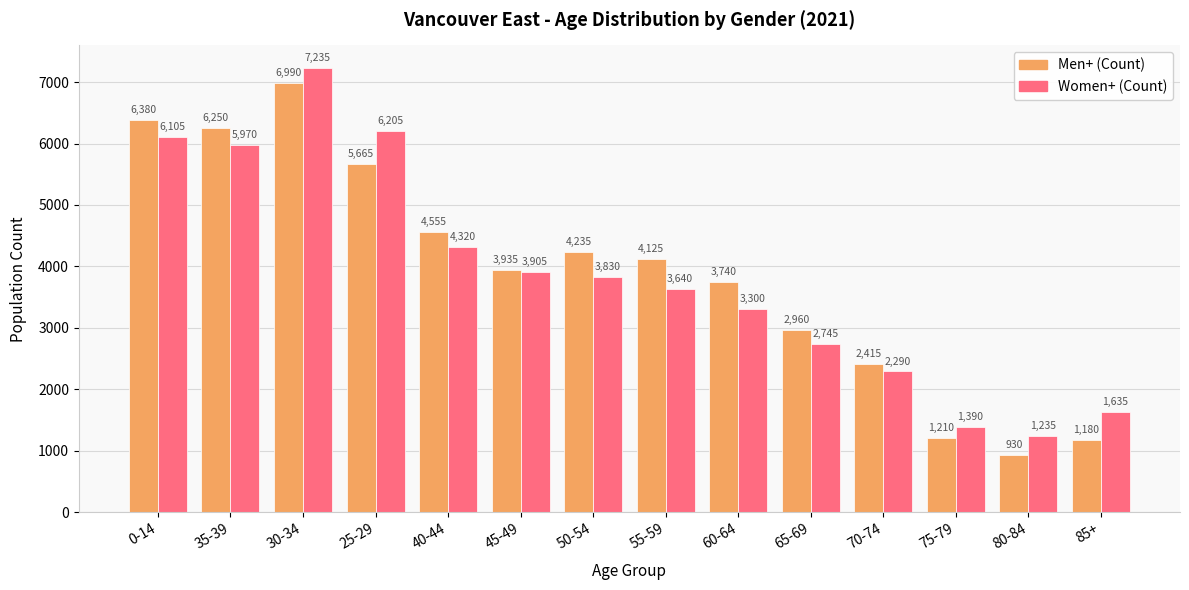

Reading left to right, list all the values displayed in this chart.

Men+ (Count): 6380	6250	6990	5665	4555	3935	4235	4125	3740	2960	2415	1210	930	1180
Women+ (Count): 6105	5970	7235	6205	4320	3905	3830	3640	3300	2745	2290	1390	1235	1635